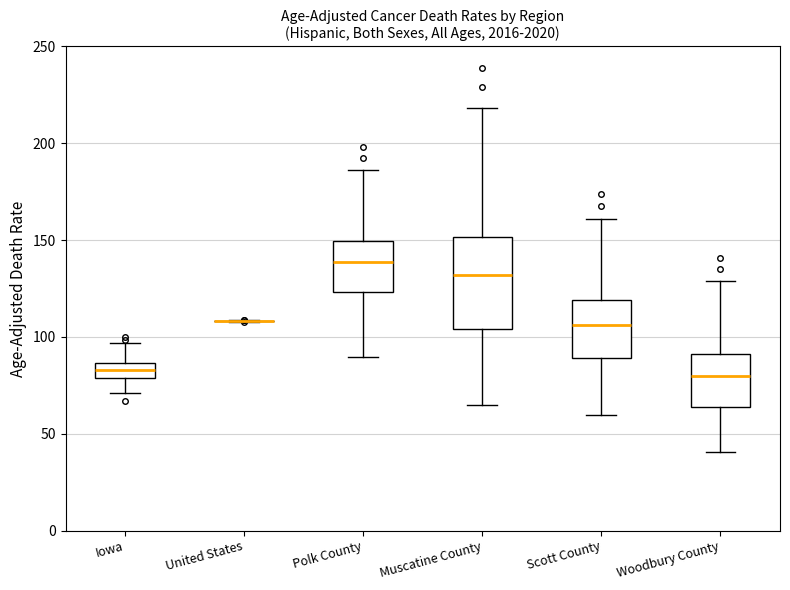

Which box is the tallest, from its lower edge to its upper edge?

Muscatine County